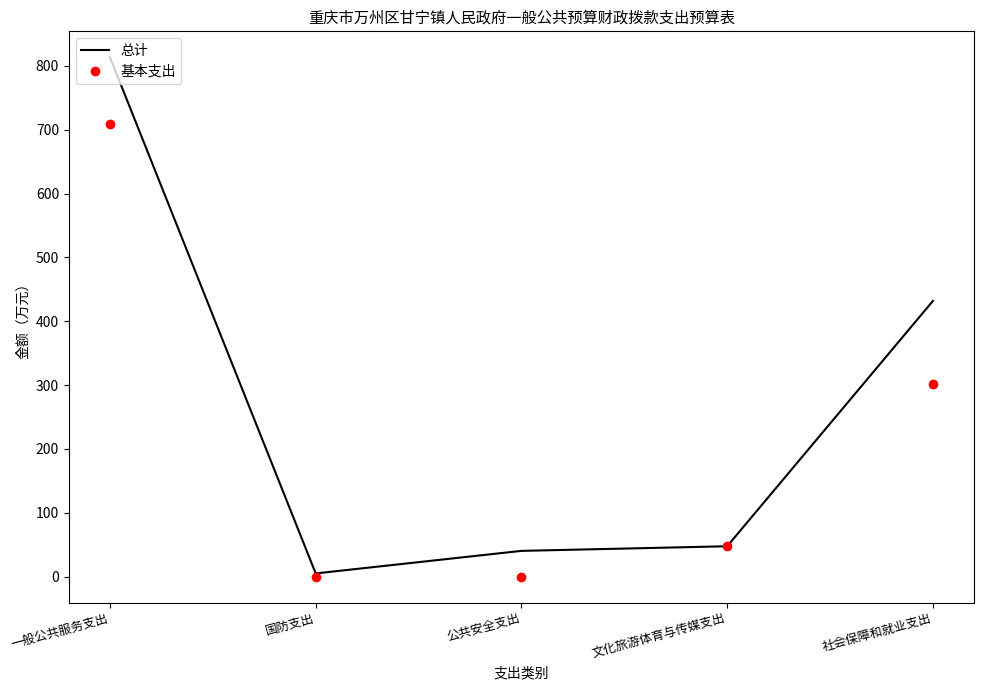

At 公共安全支出, list the series in order from largest to smallest.

总计, 基本支出